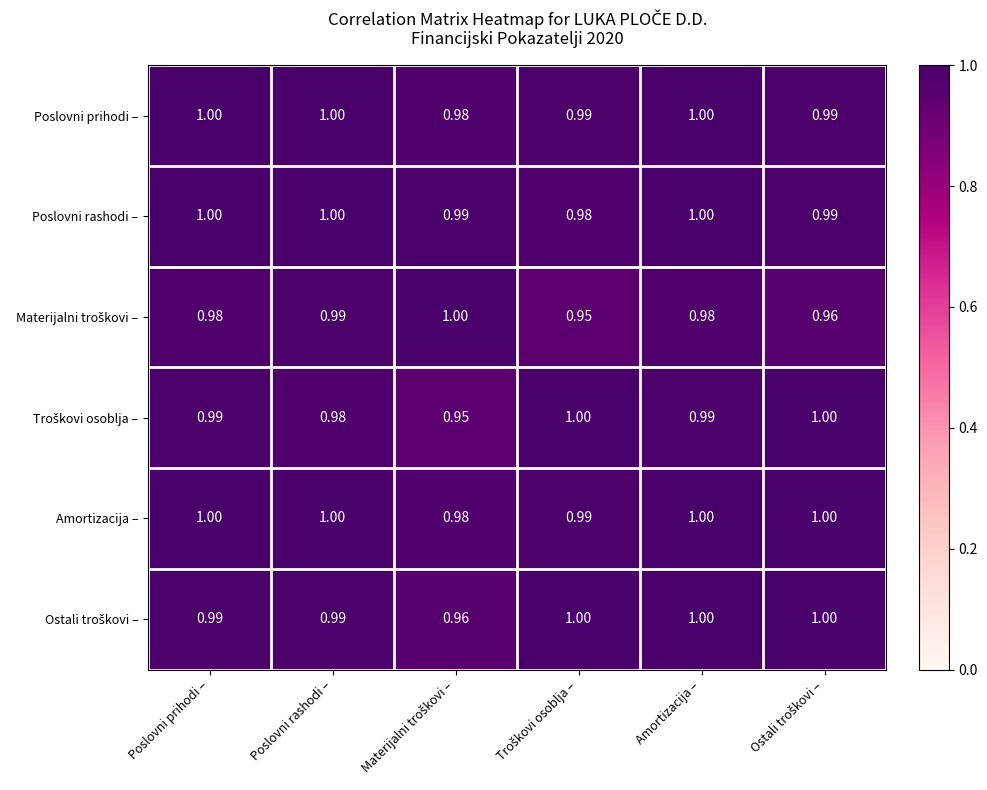

How many data points does each series have?

6